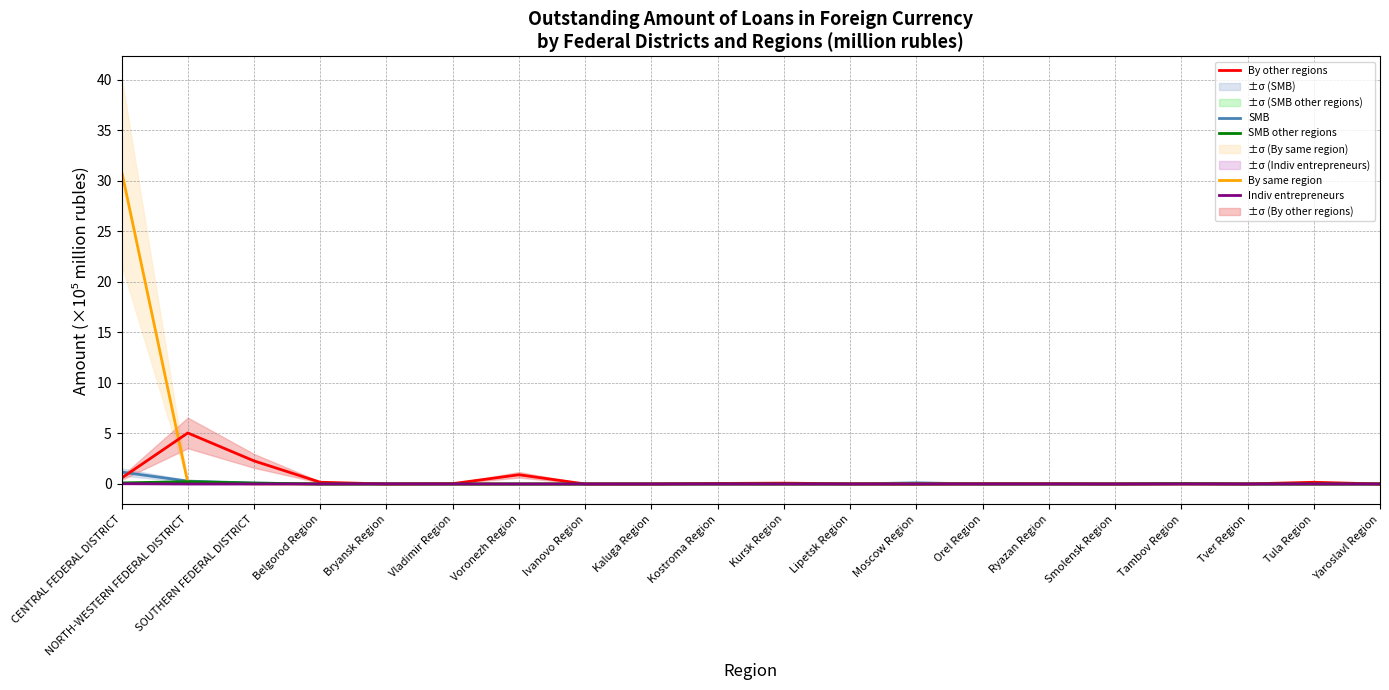

What is the label of the 19th point from the left?

Tula Region